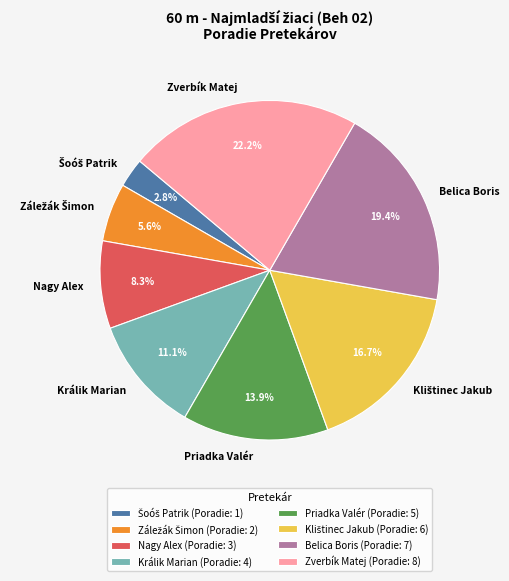

To the nearest percent, what is the difference between the Nagy Alex and Zverbík Matej slice percentages?

14%